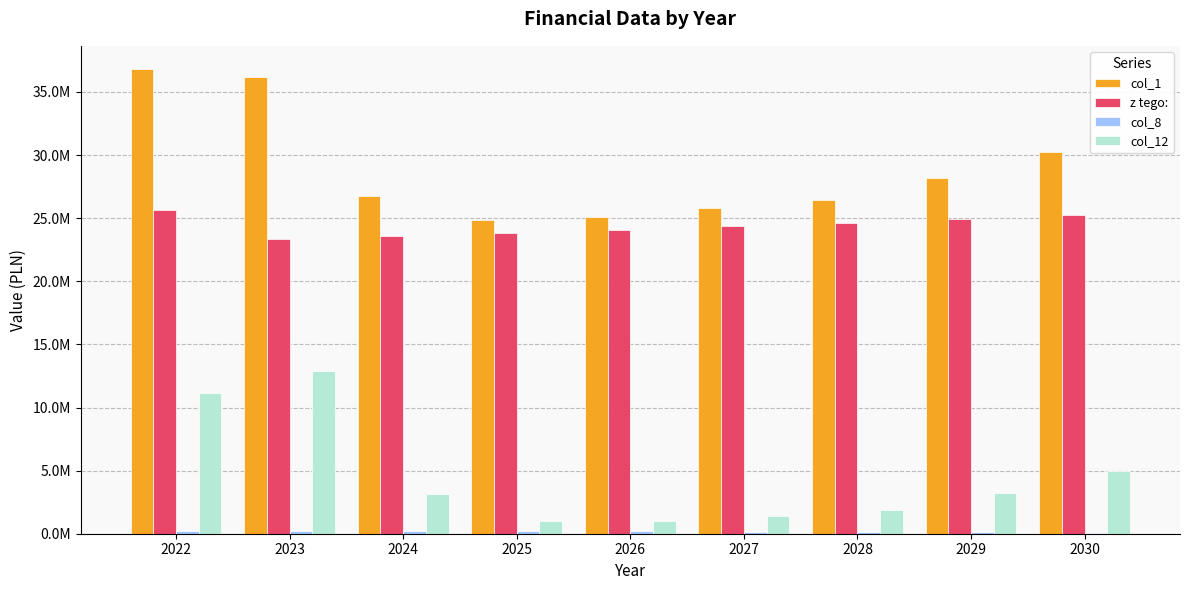

Does the chart contain stacked bars?

No